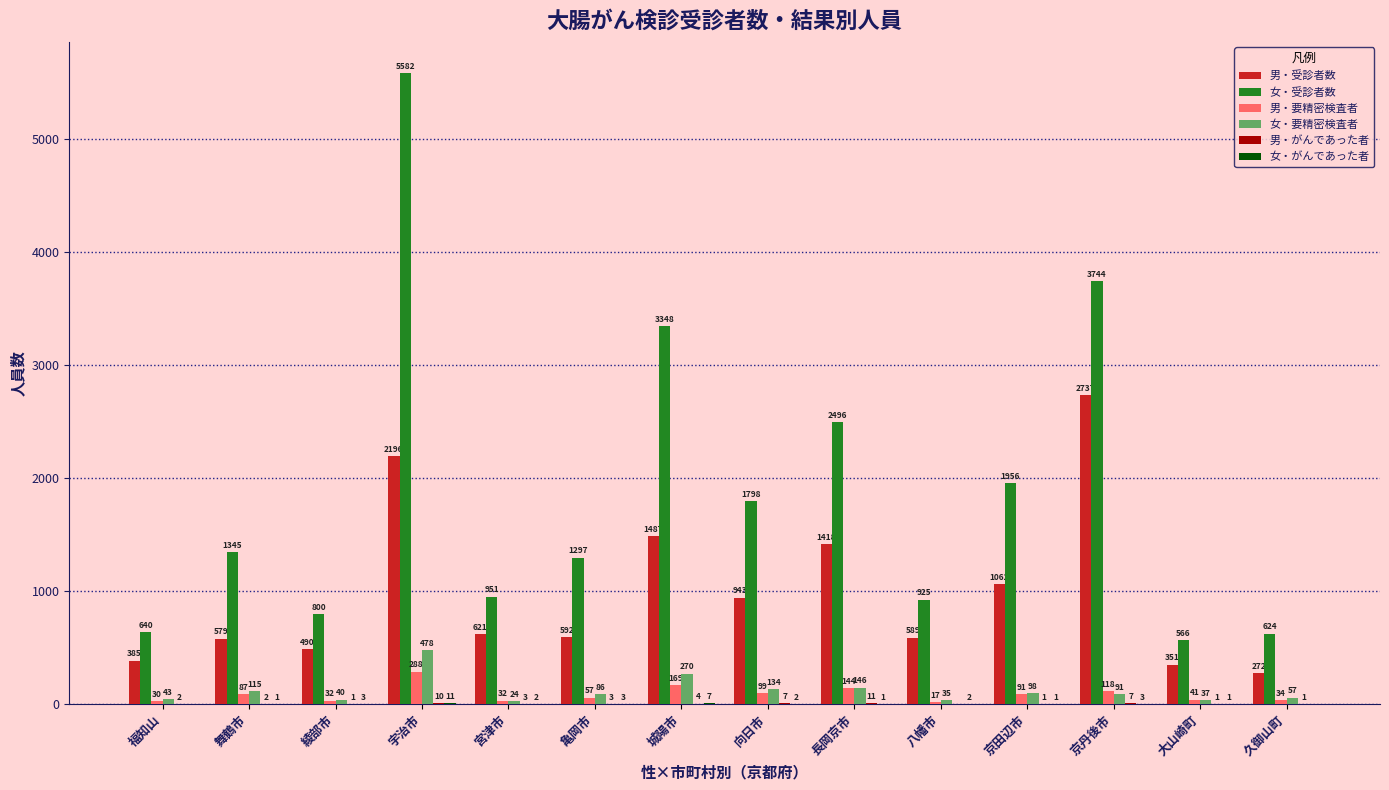

What is the sum of all 男・要精密検査者 values?

1239